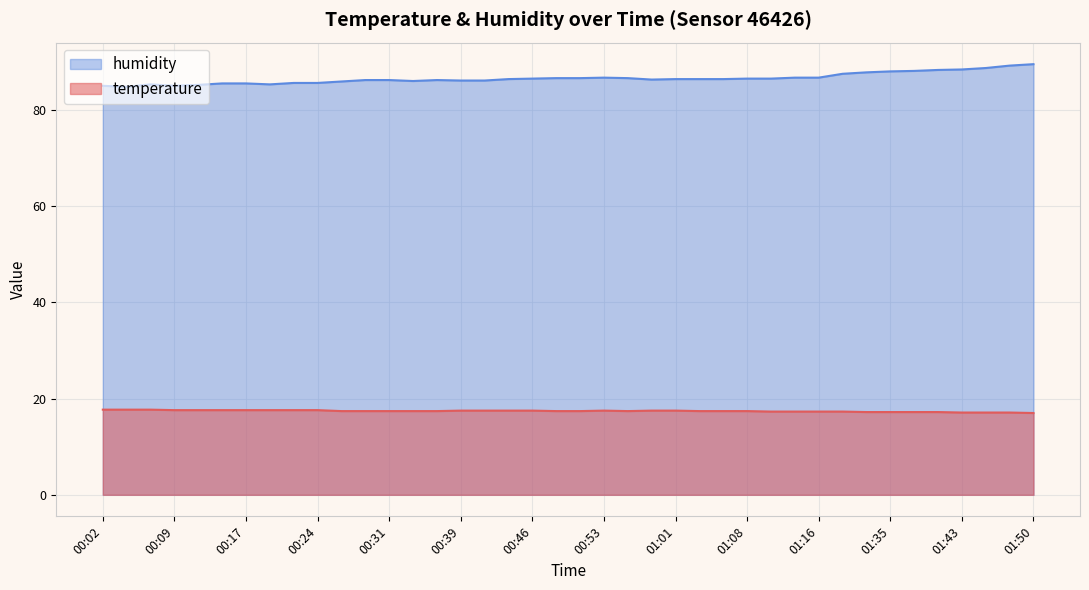

Is the value of temperature at 01:03 greater than the value of humidity at 00:58?

No